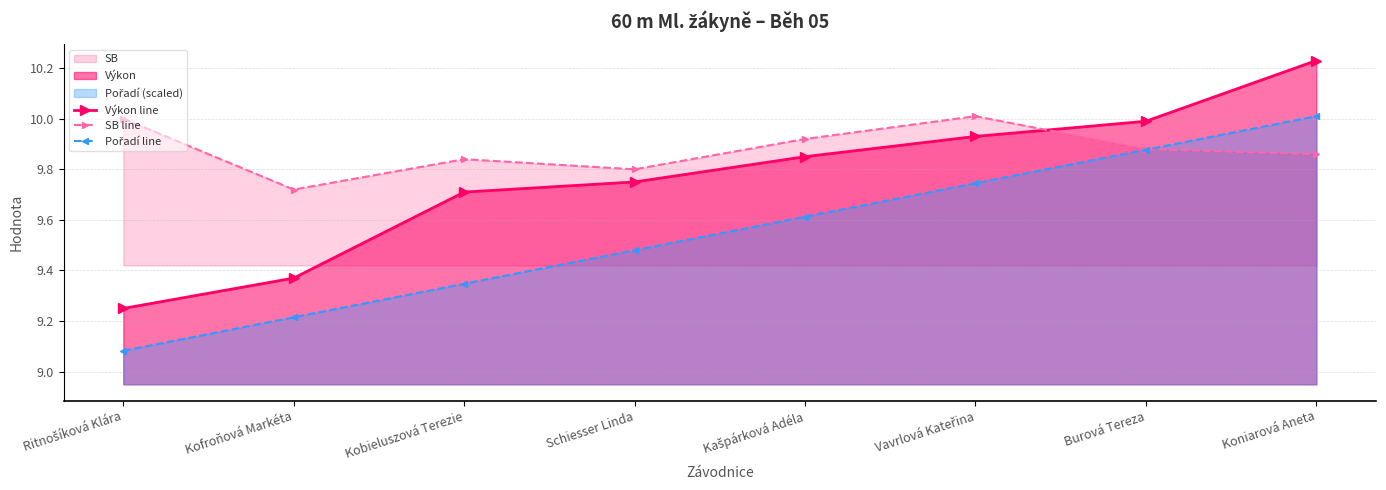

Between which two adjacent categories do Výkon line and SB line first intersect?

Vavrlová Kateřina and Burová Tereza